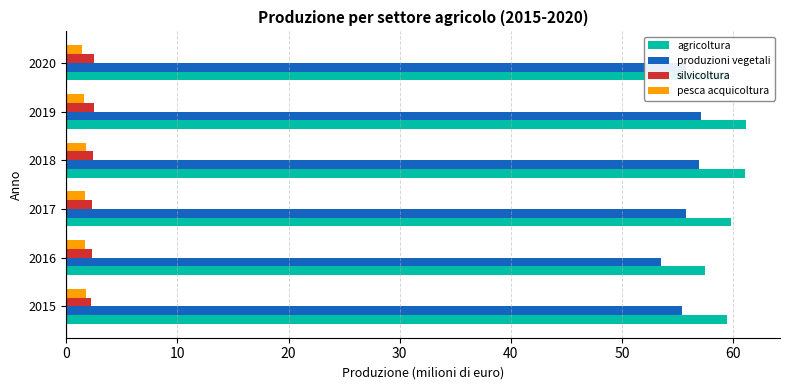

What are all the series names shown in the legend?

agricoltura, produzioni vegetali, silvicoltura, pesca acquicoltura